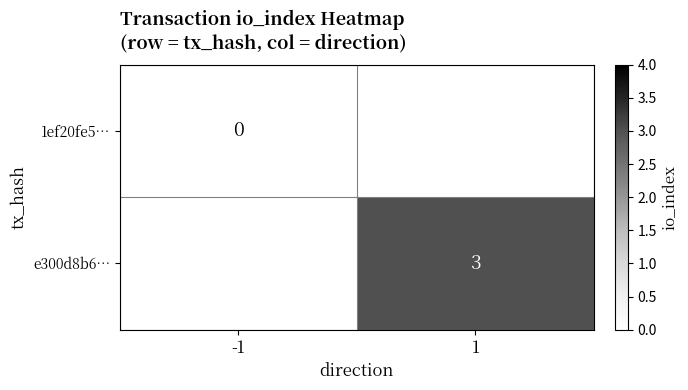

The e300d8b6… series shows 5 at 1. True or false?

False